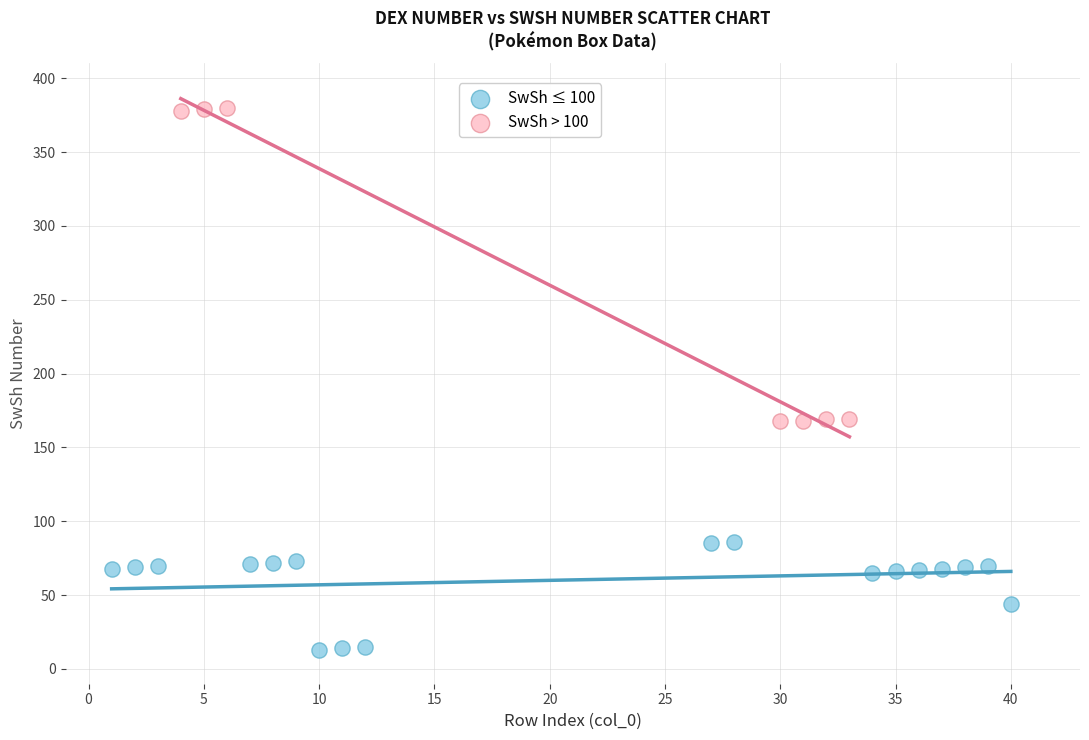

Which series reaches the minimum Y coordinate?

SwSh ≤ 100